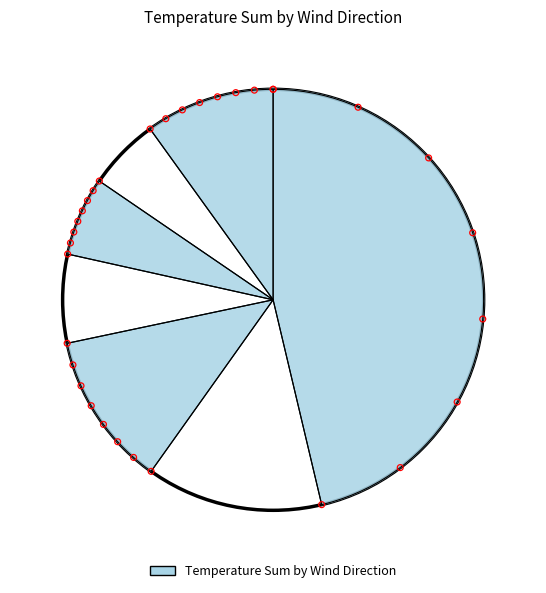

Which slice is the largest?

Hego-ekialdea